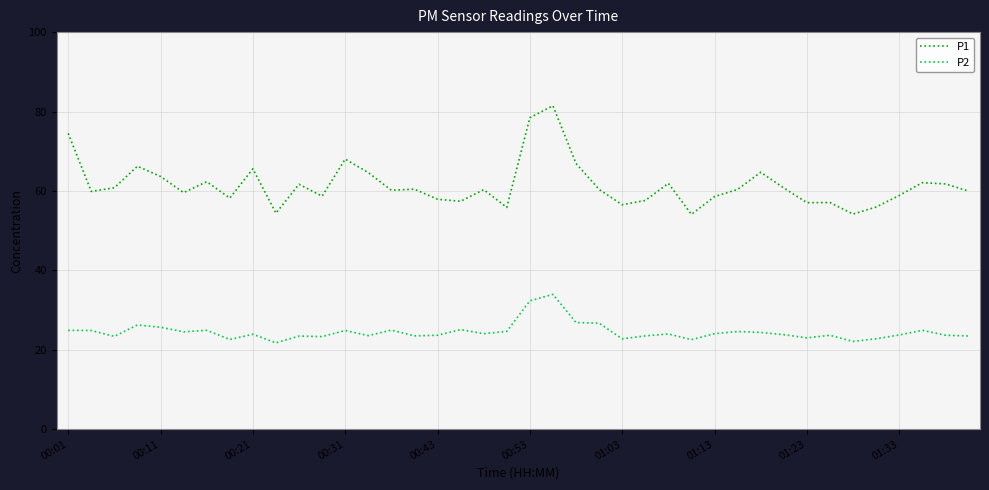

What is the difference between the maximum and minimum values in the P2 series?

12.2